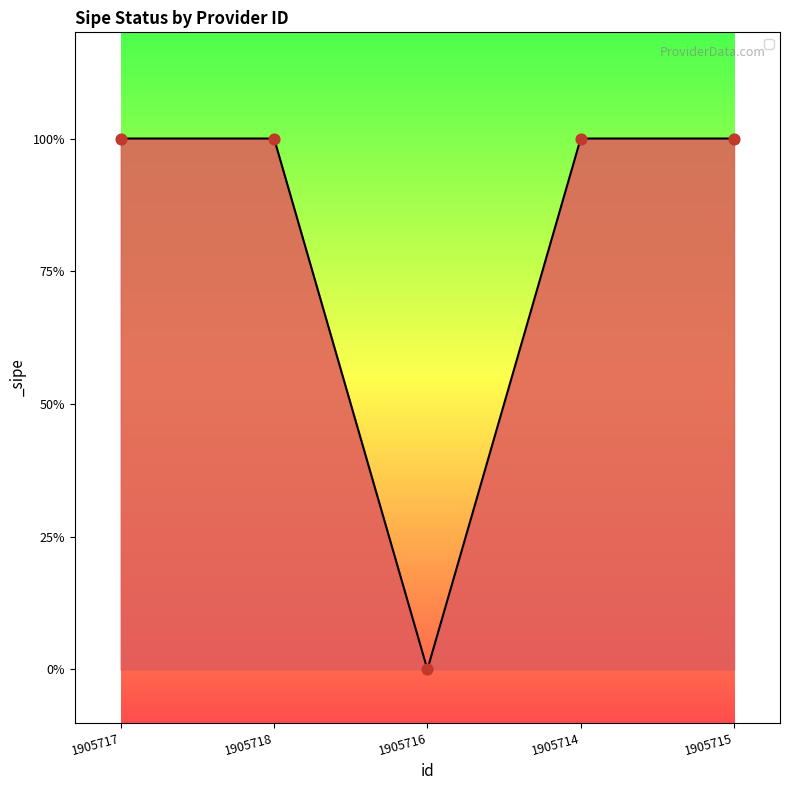

What is the change in value from 1905716 to 1905714?

+1